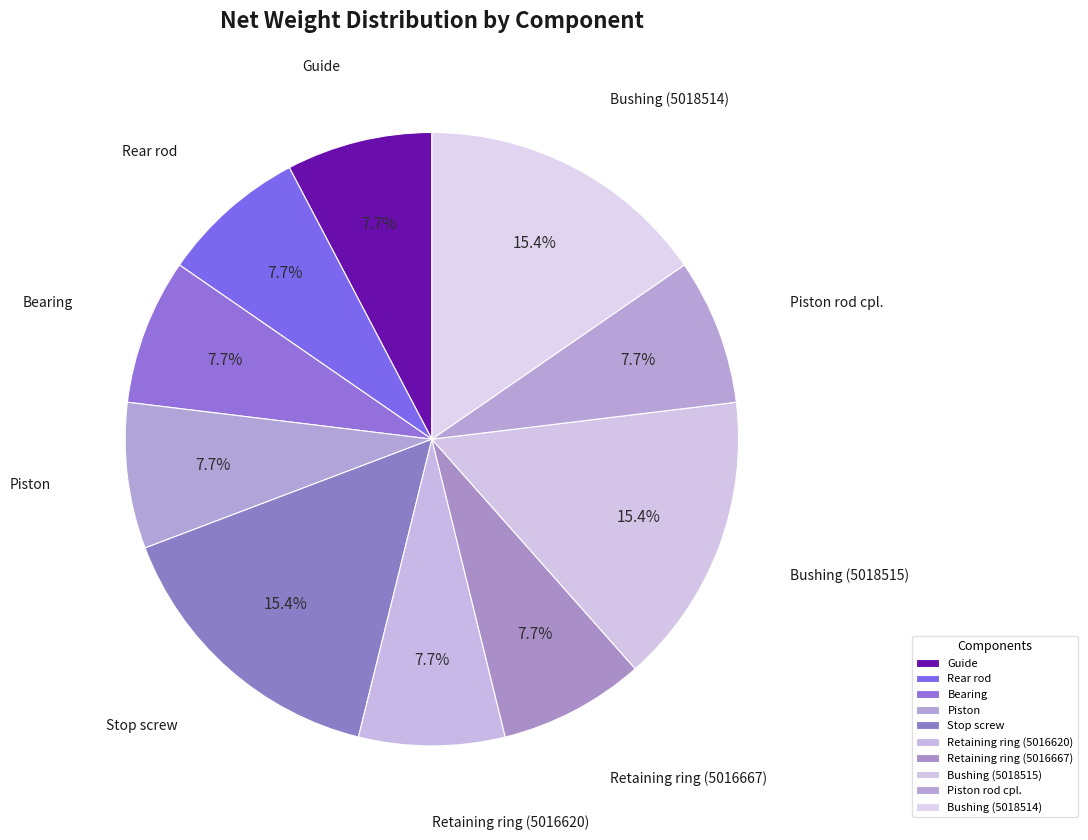

To the nearest percent, what portion does Stop screw represent?

15%